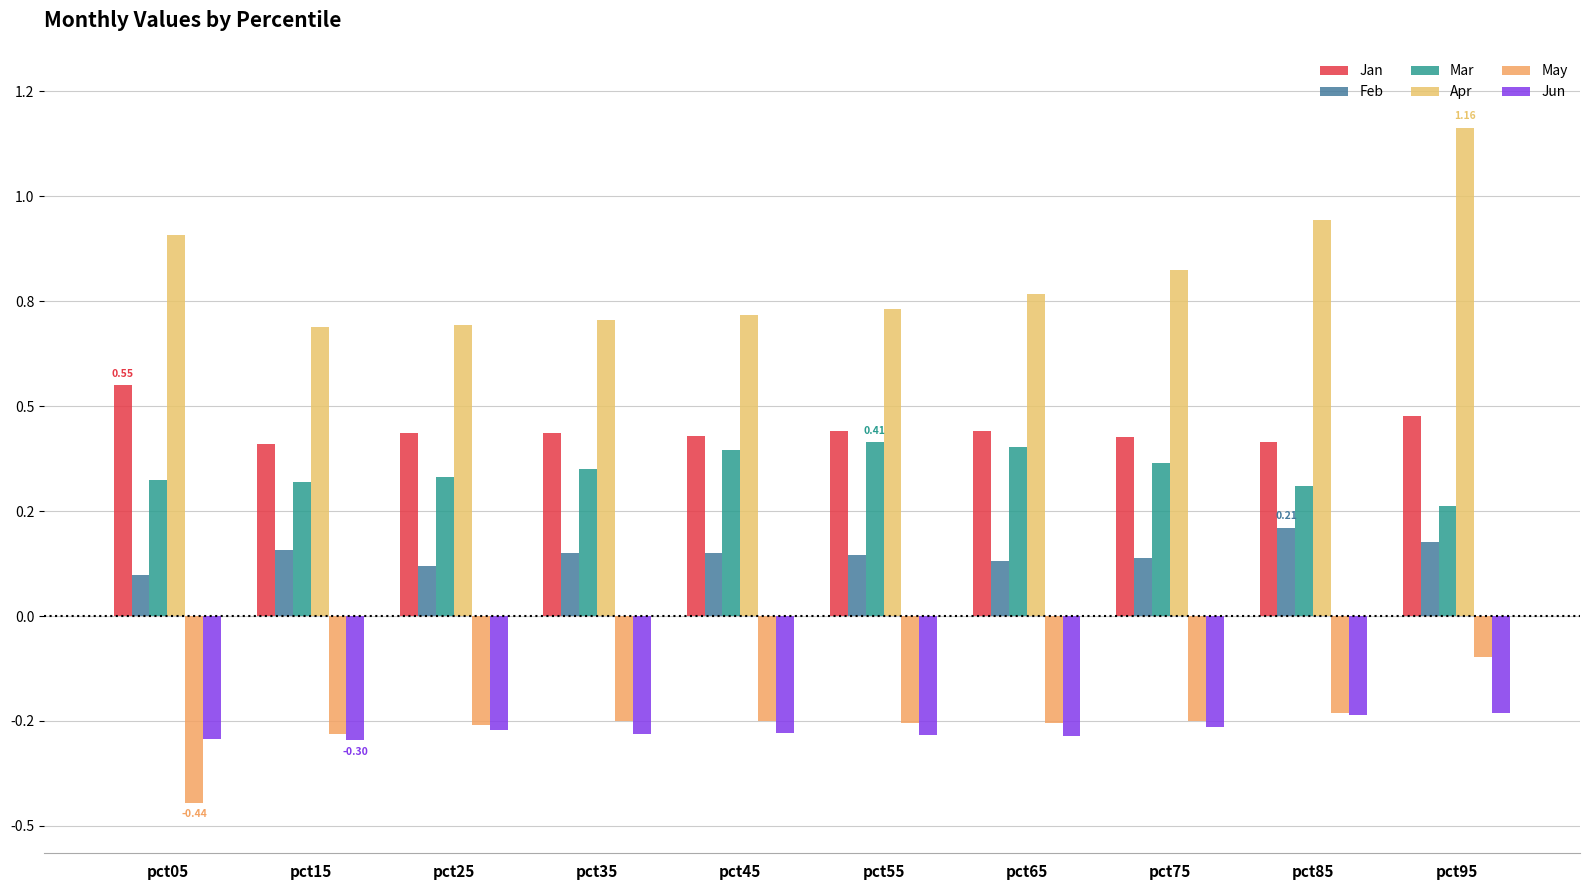

Which series has the widest spread of values?

Apr